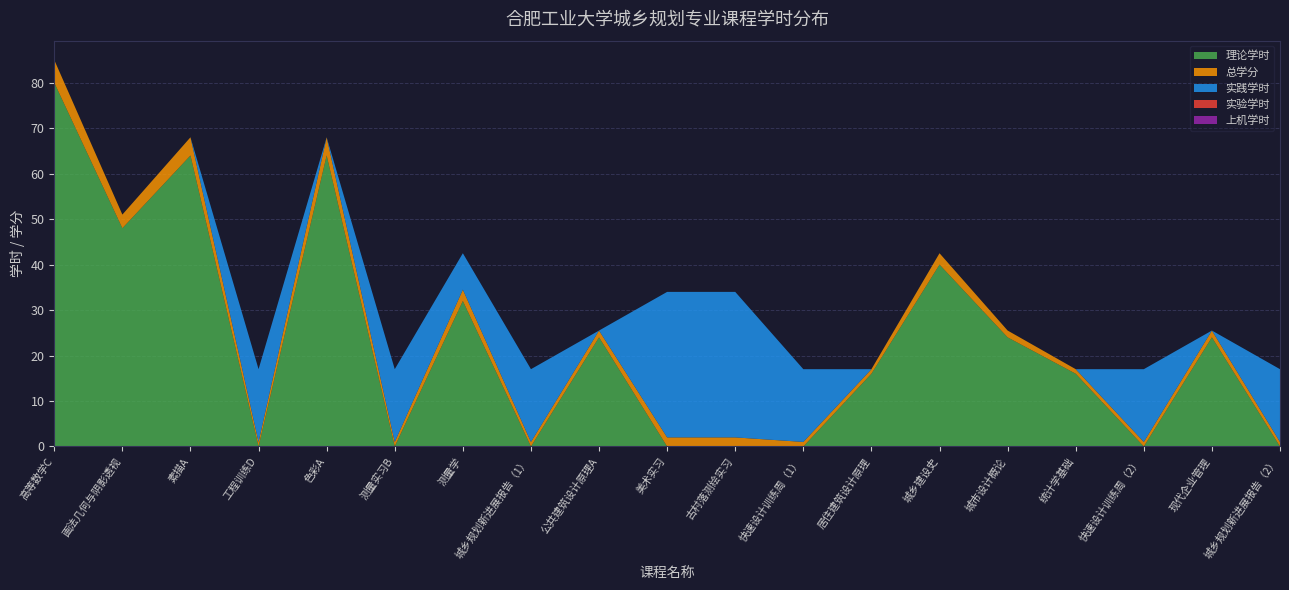

Reading right to left, extract all data points from this chart.

理论学时: 0.0	24.0	0.0	16.0	24.0	40.0	16.0	0.0	0.0	0.0	24.0	0.0	32.0	0.0	64.0	0.0	64.0	48.0	80.0
总学分: 1.0	1.5	1.0	1.0	1.5	2.5	1.0	1.0	2.0	2.0	1.5	1.0	2.5	1.0	4.0	1.0	4.0	3.0	5.0
实践学时: 16.0	0.0	16.0	0.0	0.0	0.0	0.0	16.0	32.0	32.0	0.0	16.0	8.0	16.0	0.0	16.0	0.0	0.0	0.0
实验学时: 0.0	0.0	0.0	0.0	0.0	0.0	0.0	0.0	0.0	0.0	0.0	0.0	0.0	0.0	0.0	0.0	0.0	0.0	0.0
上机学时: 0.0	0.0	0.0	0.0	0.0	0.0	0.0	0.0	0.0	0.0	0.0	0.0	0.0	0.0	0.0	0.0	0.0	0.0	0.0